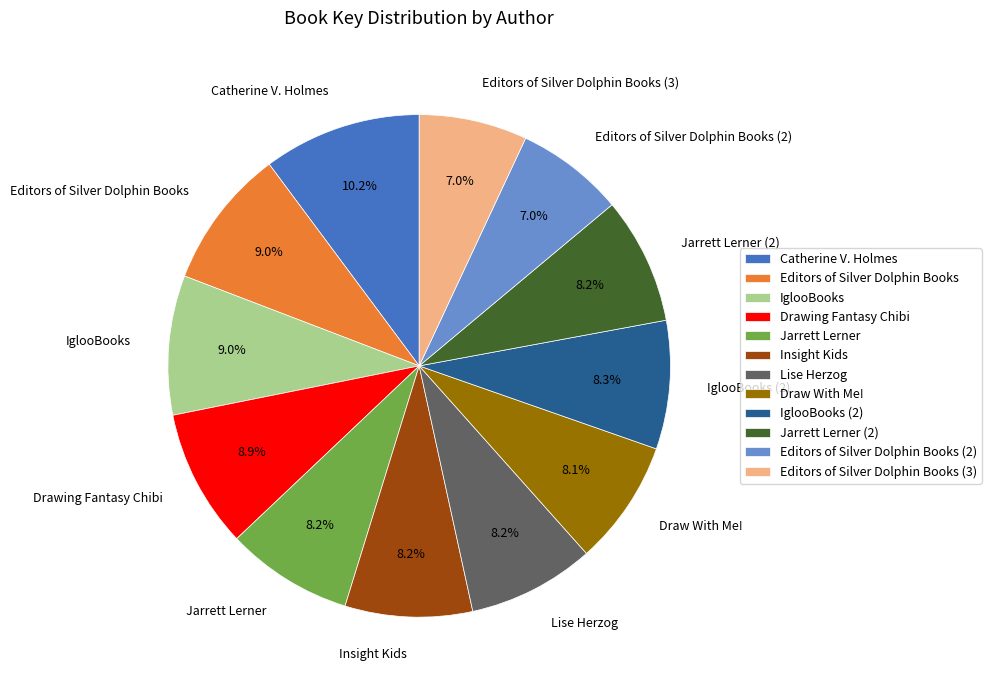

Is it true that Editors of Silver Dolphin Books (2) is 13% of the pie?

False